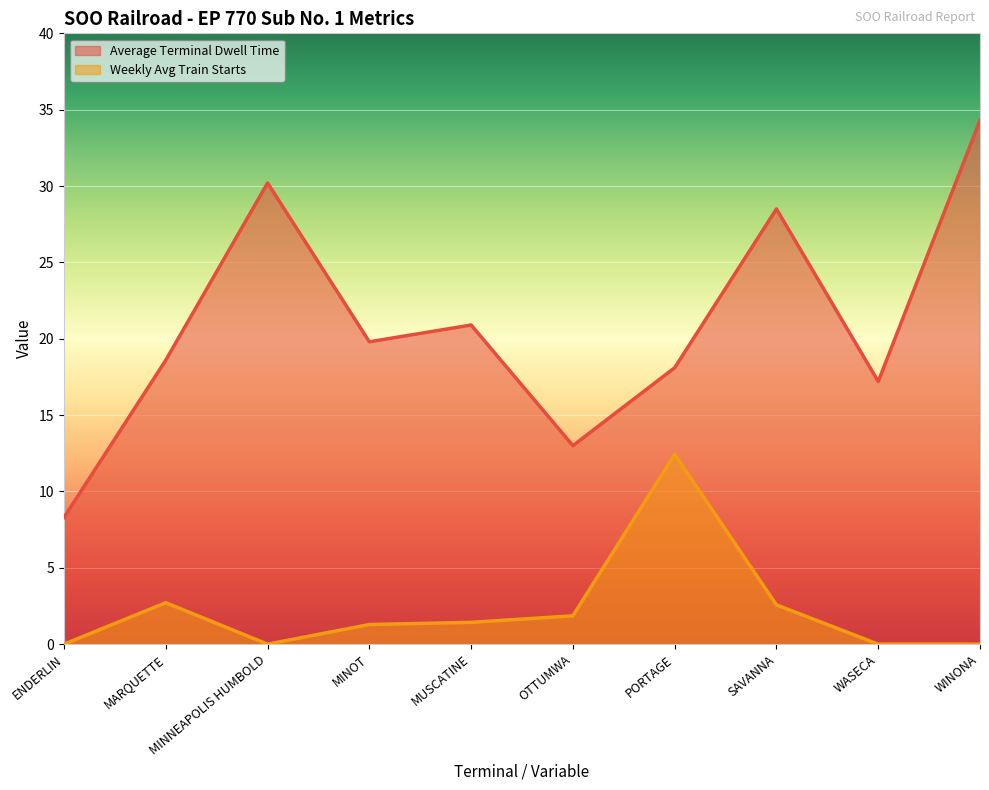

At how many categories does at least one series exceed 1?

10